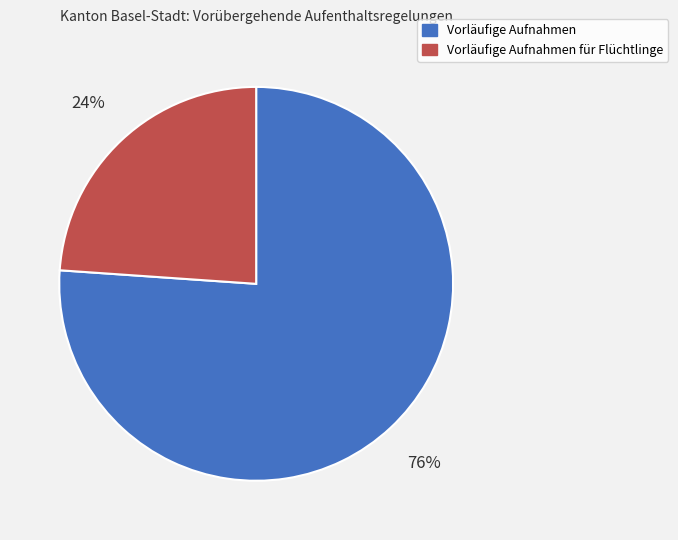

To the nearest percent, what portion does Vorläufige Aufnahmen represent?

76%